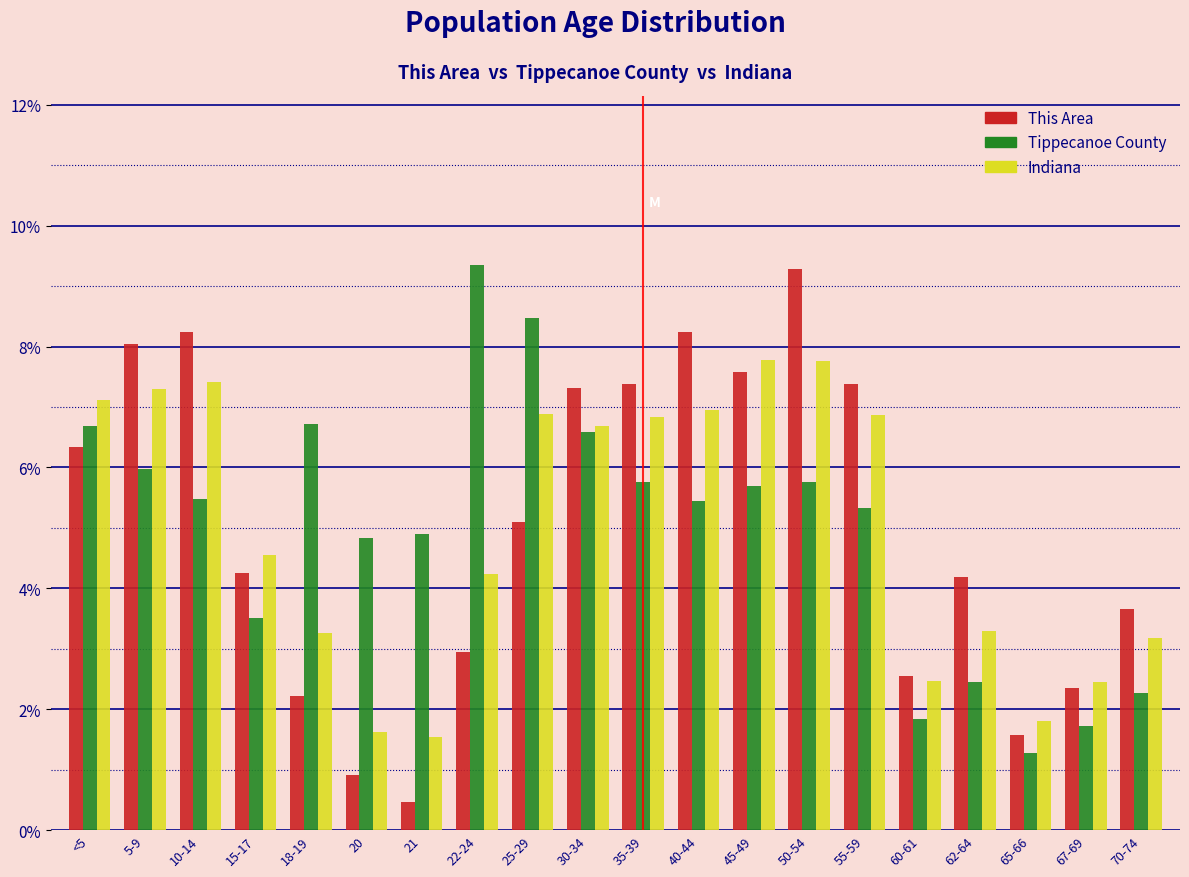

Where is Indiana nearest to the value 4?

22-24